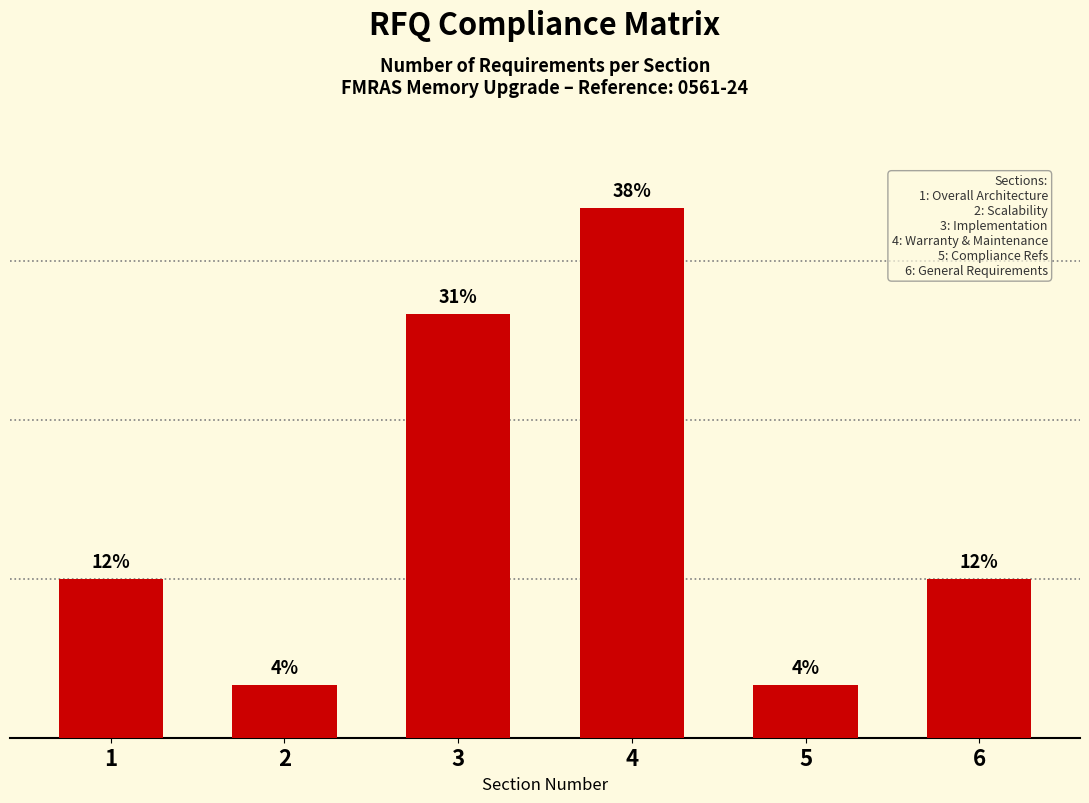

Does the chart contain any negative values?

No